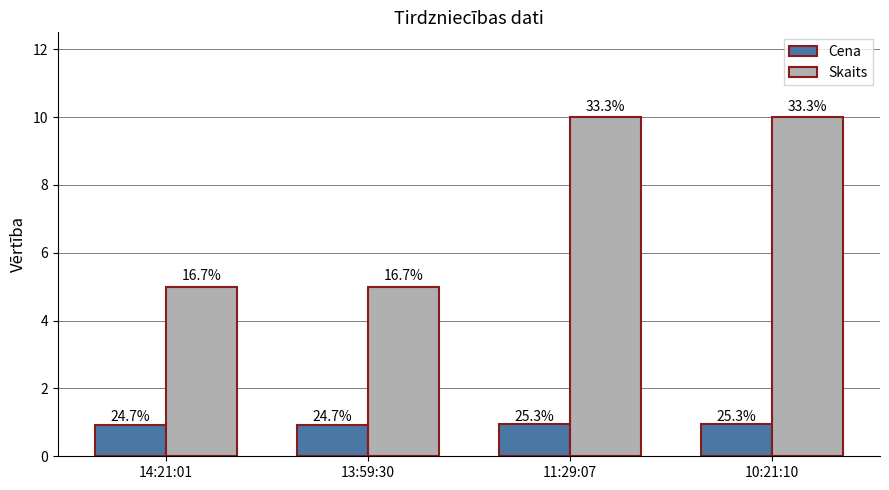

What are all the series names shown in the legend?

Cena, Skaits